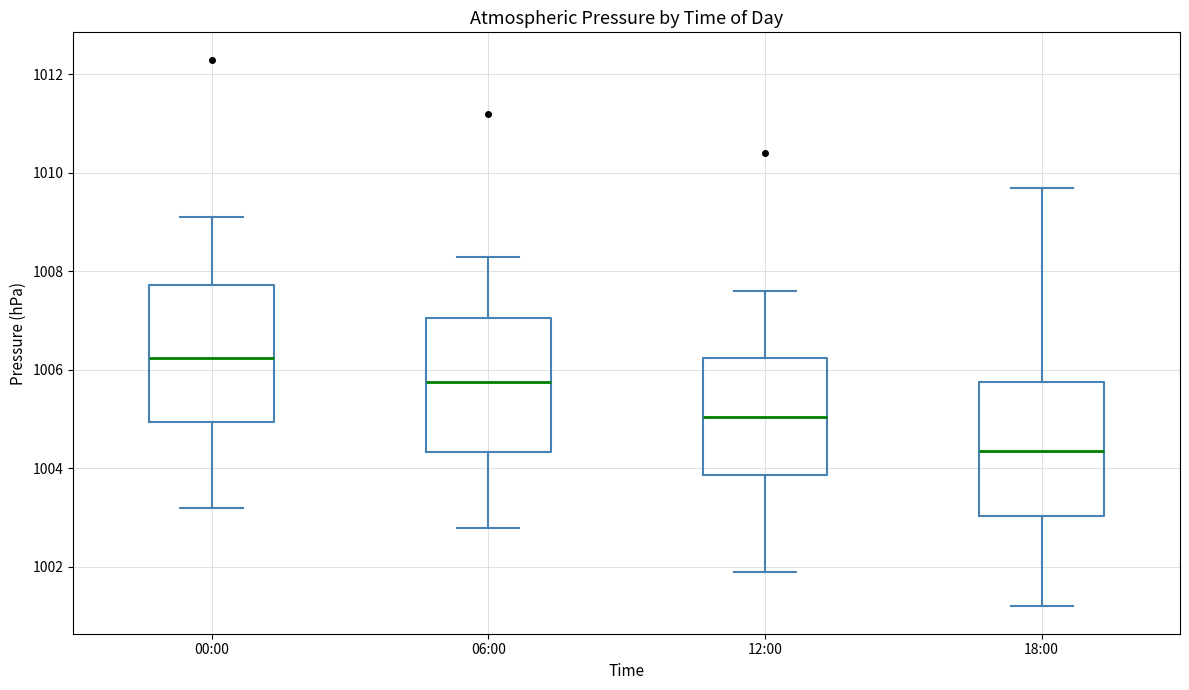

Where does the median line of the box for 18:00 sit on the y-axis? The values are not printed on the chart, so give them approximately, as read against the axis.

1004.4